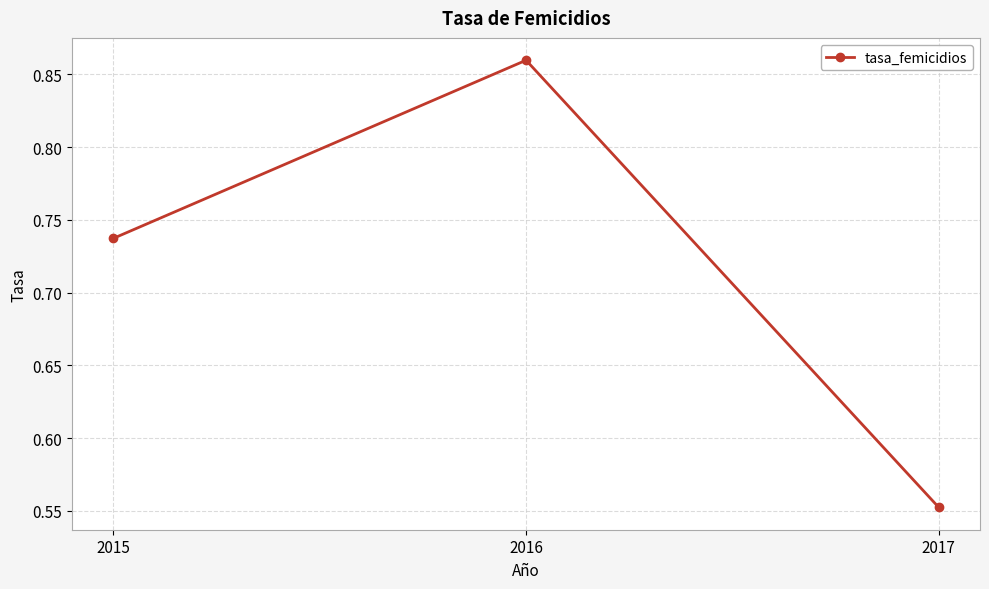

At which category does the chart reach its minimum across all series?

2017